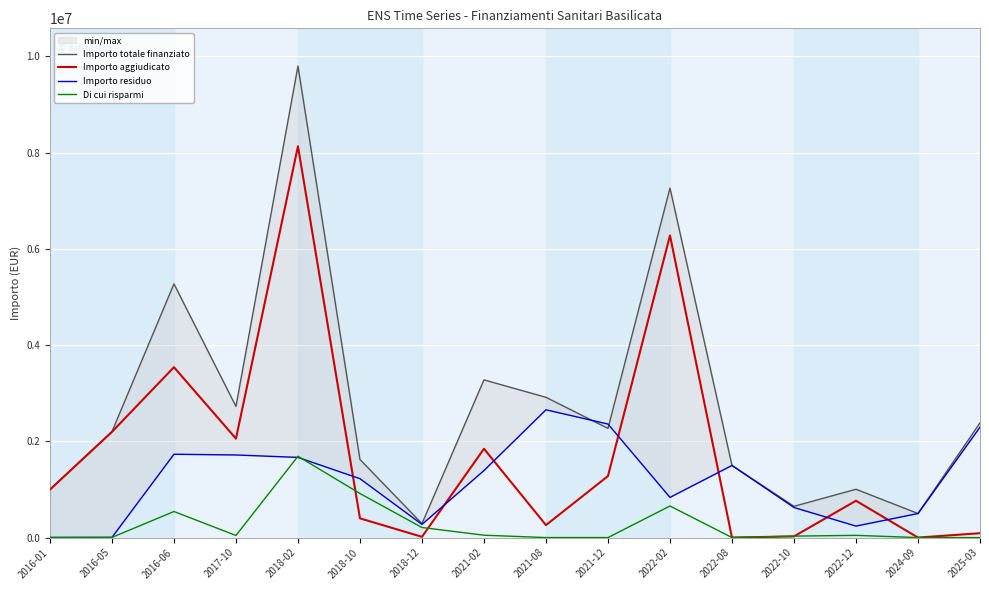

Which series ends up on top after the final intersection of Importo residuo and Di cui risparmi?

Importo residuo